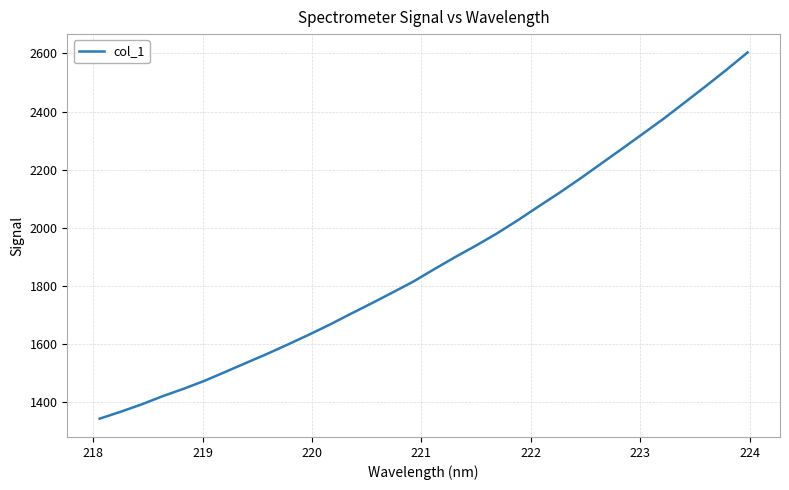

What is the minimum value shown in the chart?

1343.6